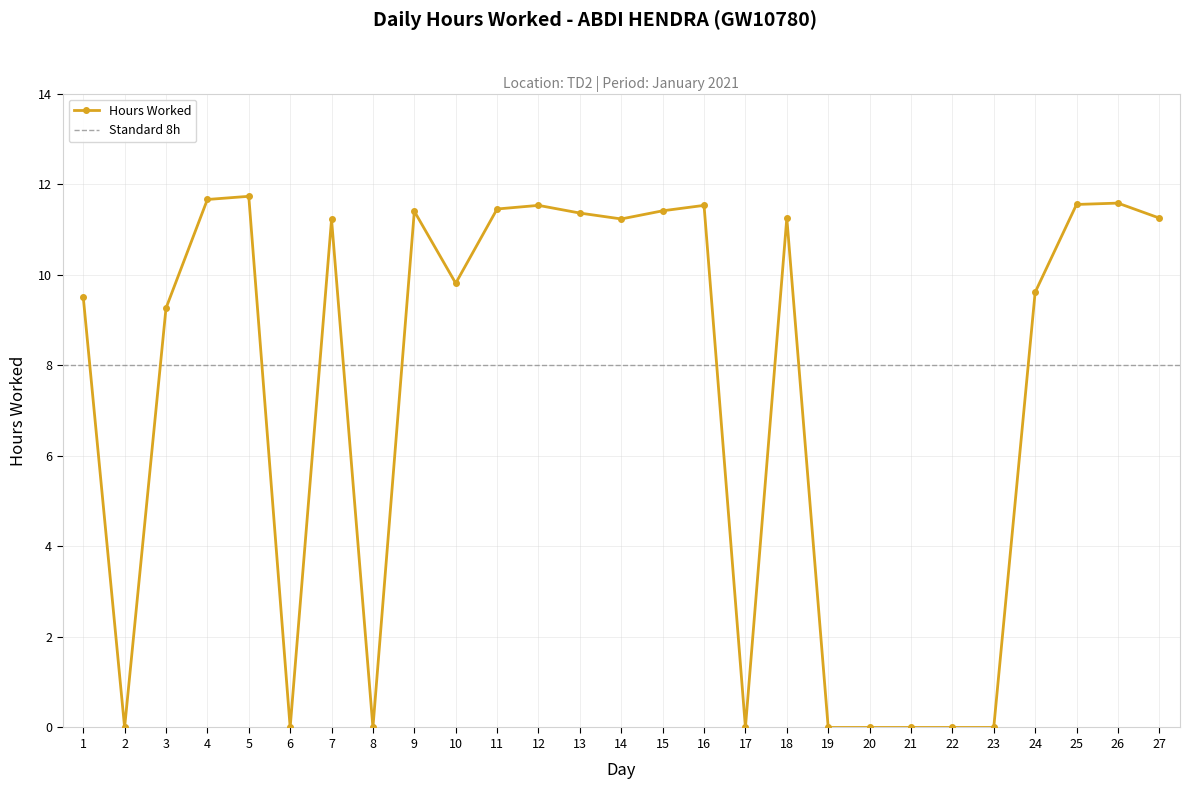

Count the number of categories in the chart.

27